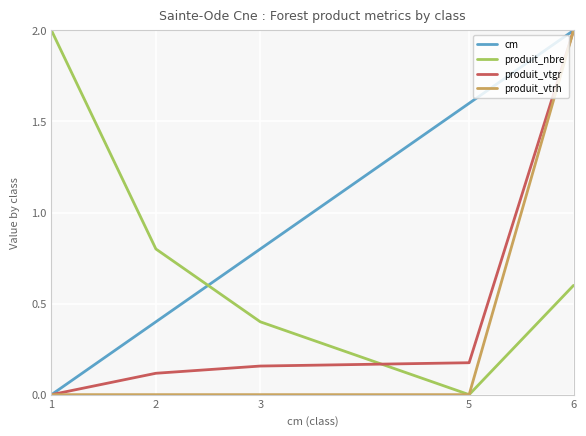

Which series changed the most between 3 and 6?

produit_vtrh